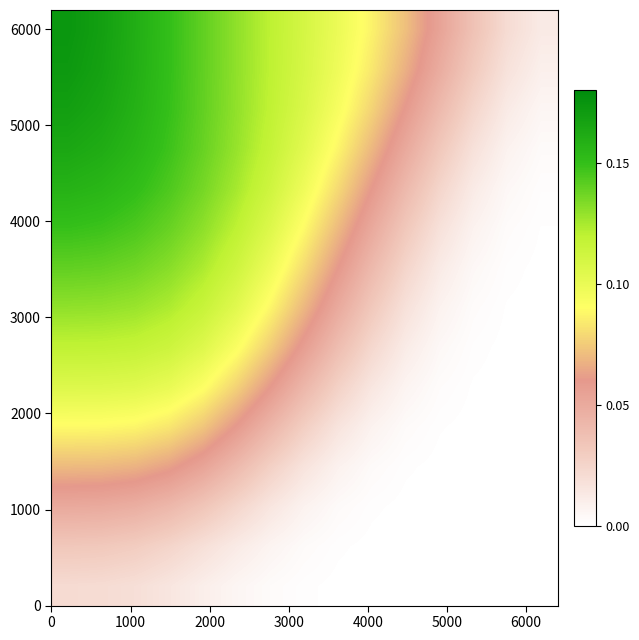

How many categories are shown in the chart?

15